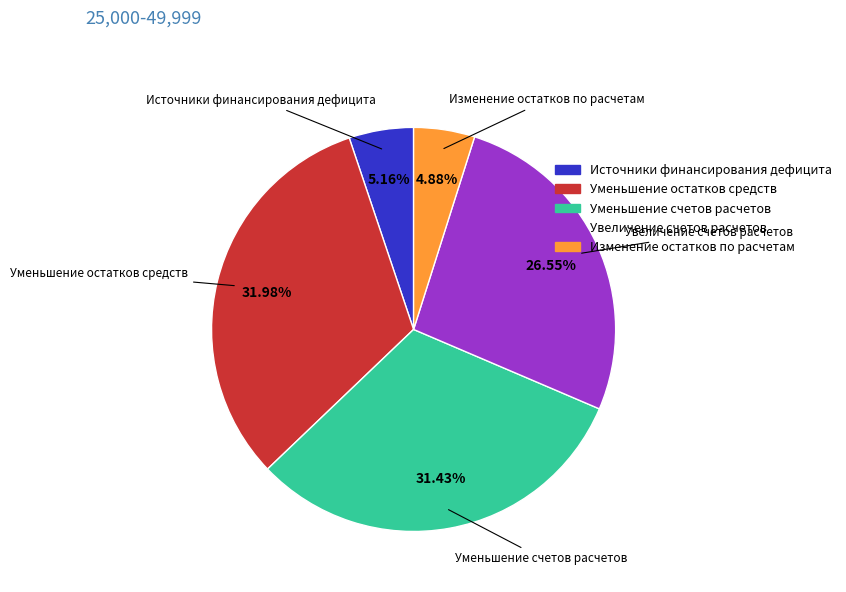

What portion of the pie excludes Источники финансирования дефицита?

94.8%